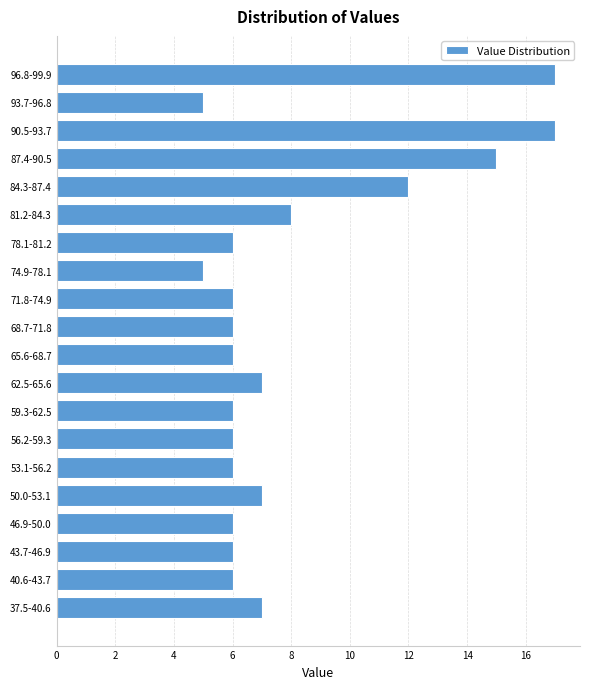

Reading bottom to top, list all the values displayed in this chart.

7	6	6	6	7	6	6	6	7	6	6	6	5	6	8	12	15	17	5	17